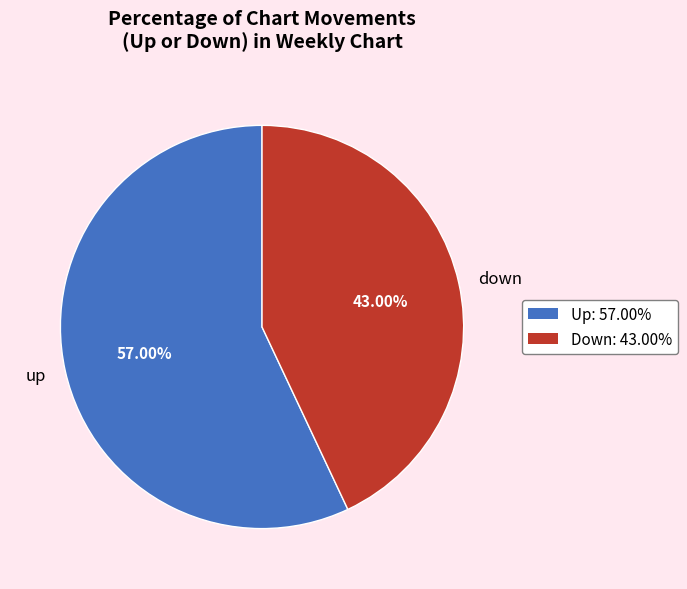

What is the largest slice in the pie chart?

up